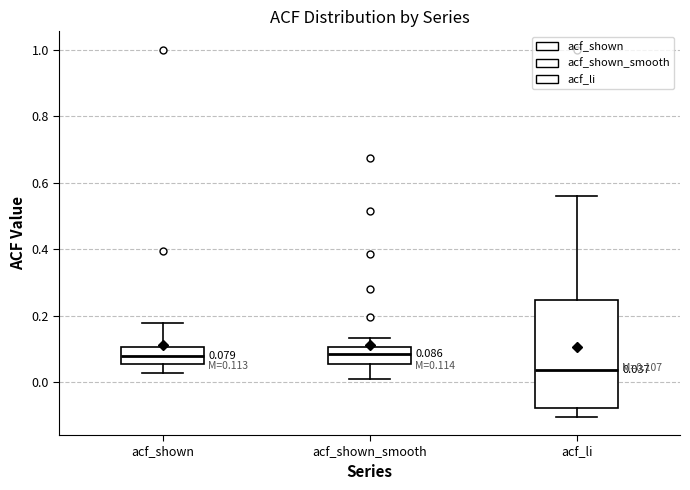

Which box is the tallest, from its lower edge to its upper edge?

acf_li